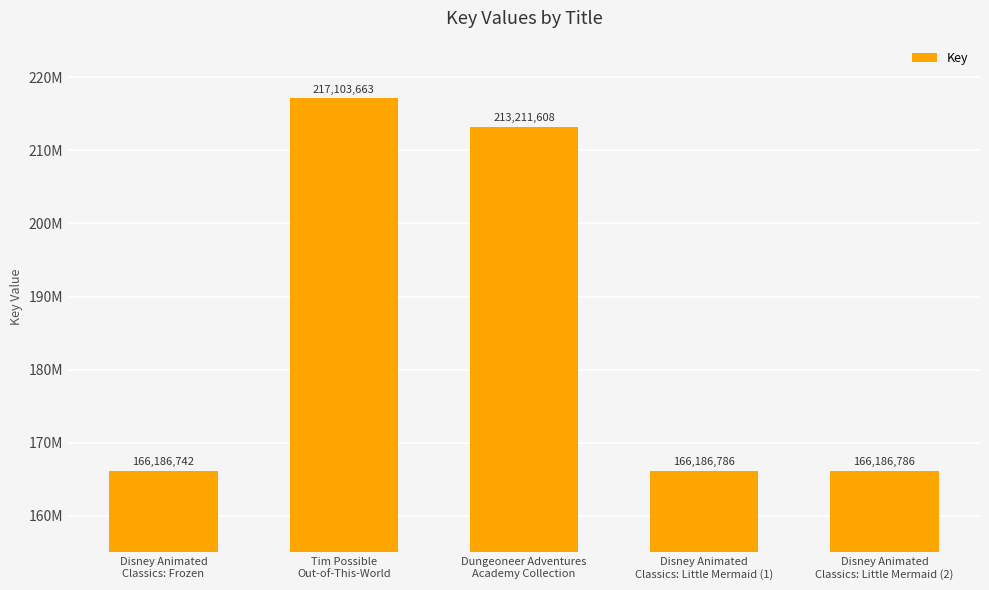

What is the change in value from Disney Animated
Classics: Frozen to Dungeoneer Adventures
Academy Collection?

+47024866